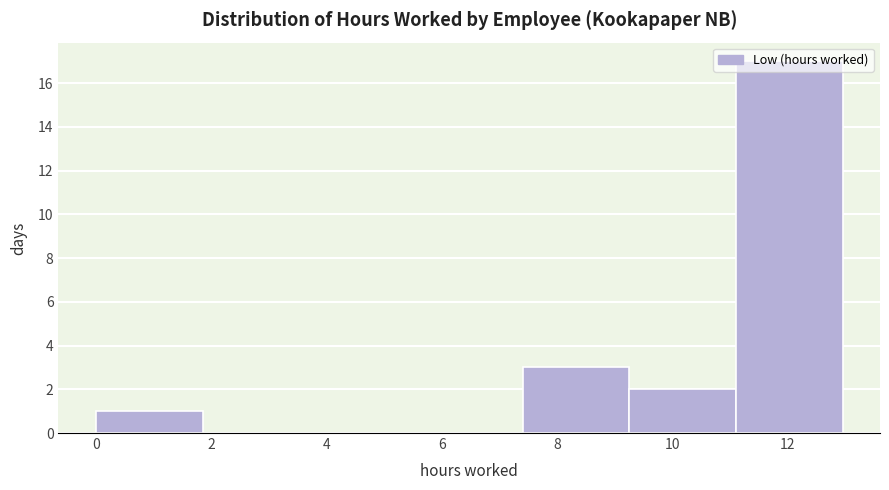

Reading left to right, list every bar in this chart as the range it spans on the x-axis followed by its height. Neither the bar edges nor the heights are printed on the chart, so give them approximately, as read against the axes.

0.00 to 1.85: 1
1.85 to 3.70: 0
3.70 to 5.55: 0
5.55 to 7.40: 0
7.40 to 9.25: 3
9.25 to 11.10: 2
11.10 to 12.95: 17